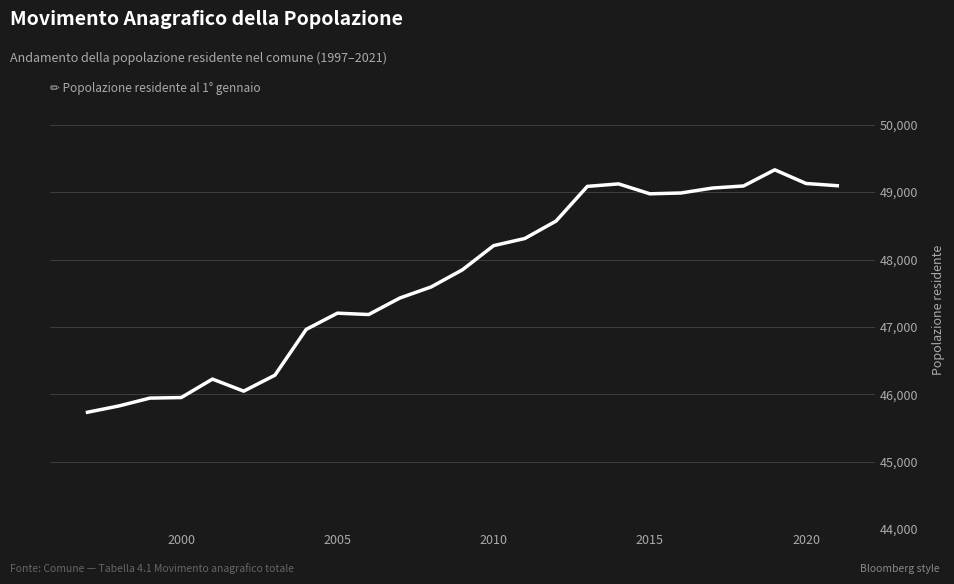

What is the maximum value shown in the chart?

49331